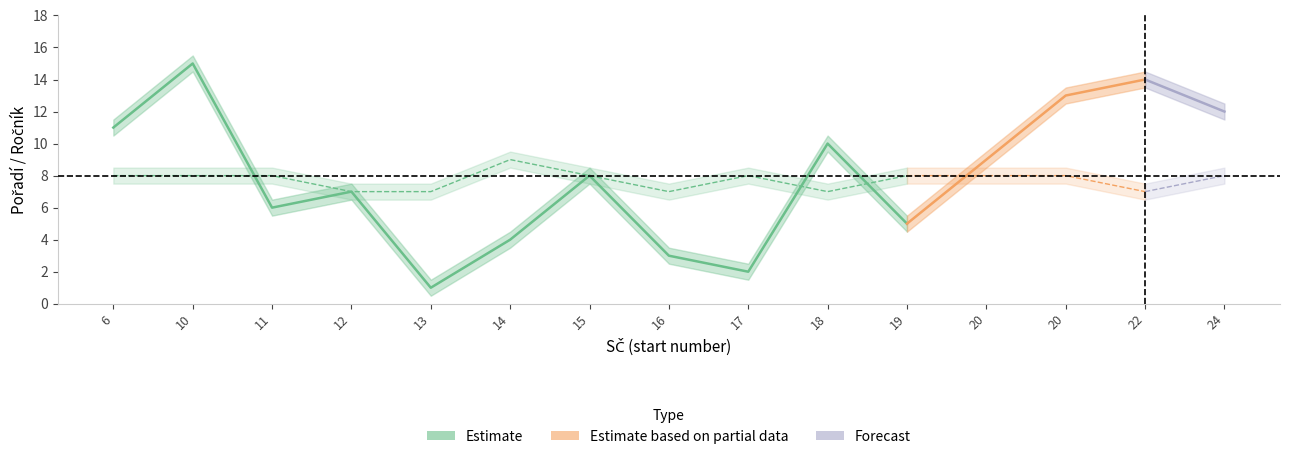

Is it true that Pořadí_upper equals 4.1 at 8?

False